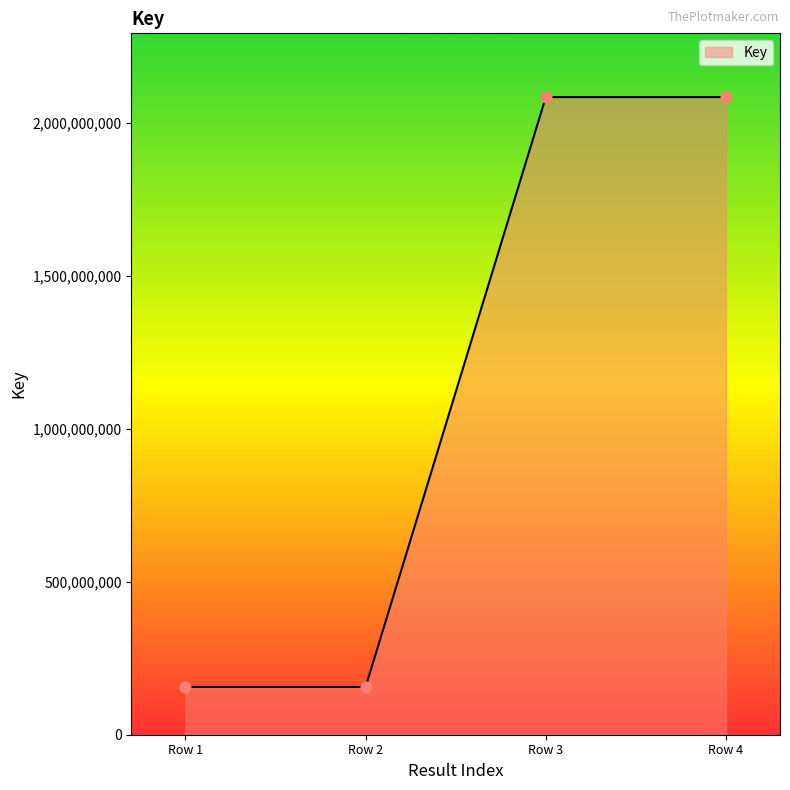

What is the change in value from Row 1 to Row 3?

+1928489294